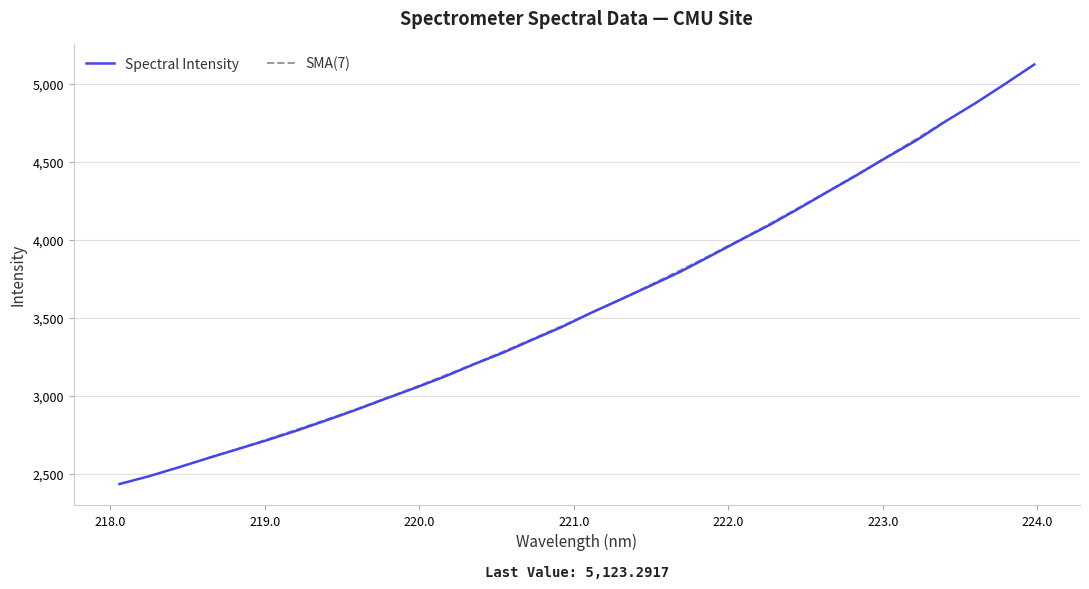

What is the minimum value for Spectral Intensity?

2432.8